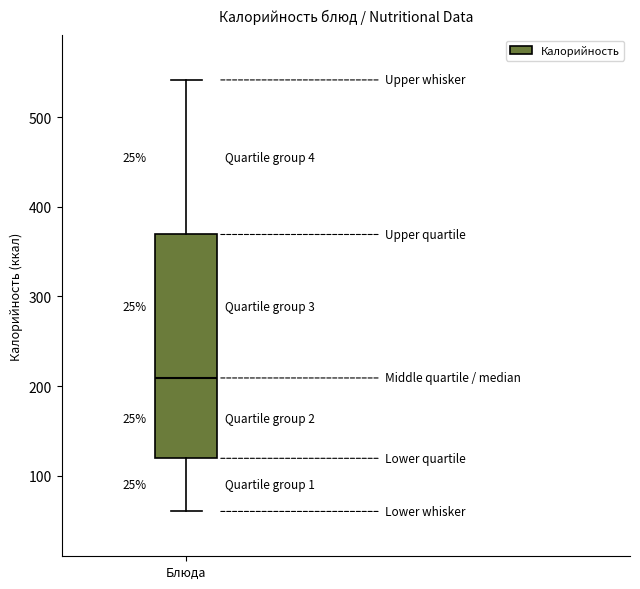

Transcribe this box plot: give where the median line is, the range the box spans, and where the two whiskers end, as read against the y-axis. The values are not printed on the chart, so give them approximately, as read against the axis.

median 210, box 120 to 370, whiskers 60 to 540